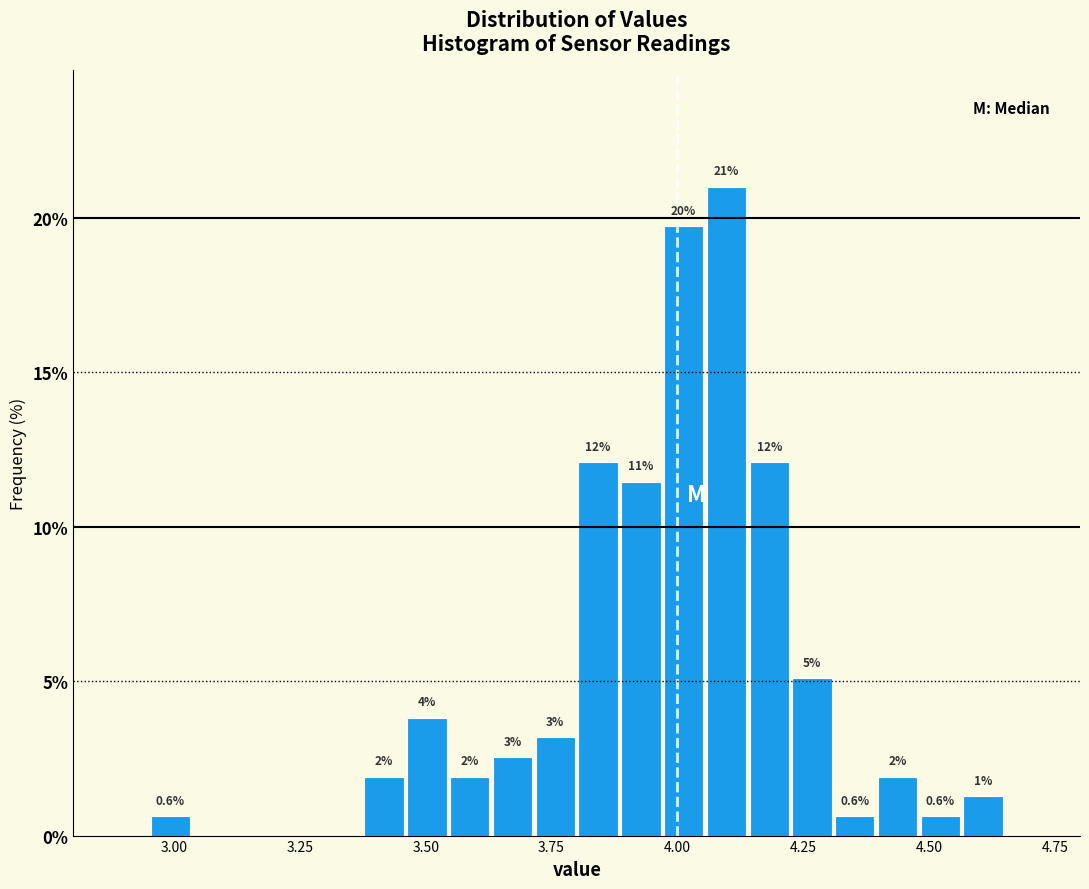

Around what value on the x-axis is the tallest bar? Give the approximate position of its centre, as read against the axis.

4.10